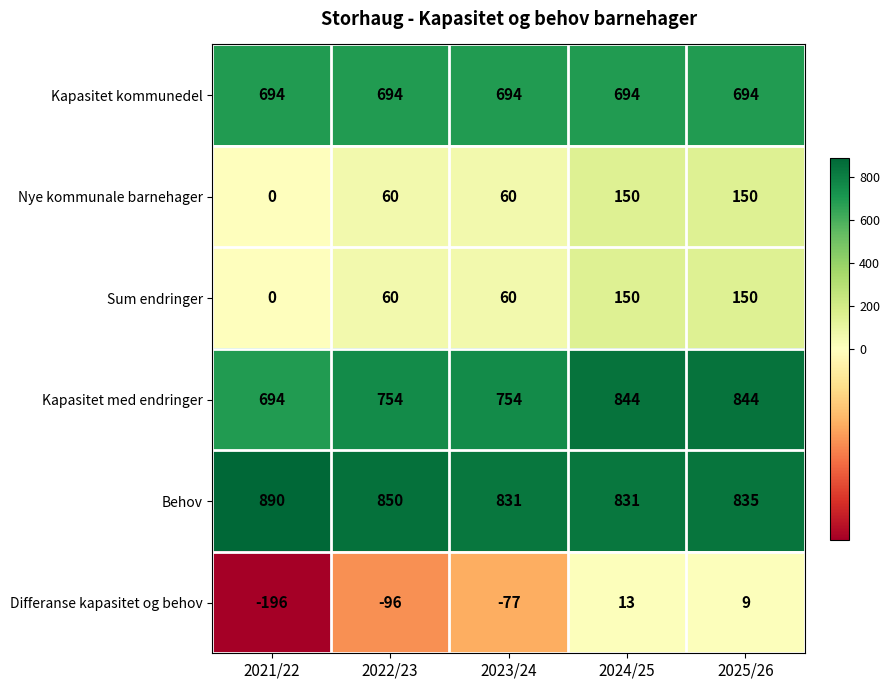

Is the value of Kapasitet med endringer at 2023/24 greater than the value of Sum endringer at 2023/24?

Yes